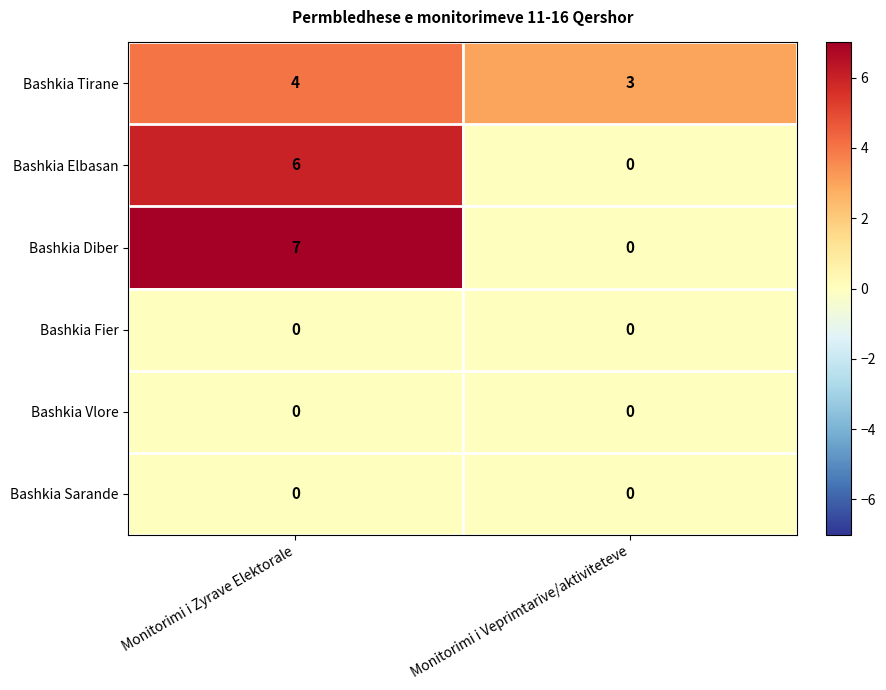

What is the greatest value displayed?

7